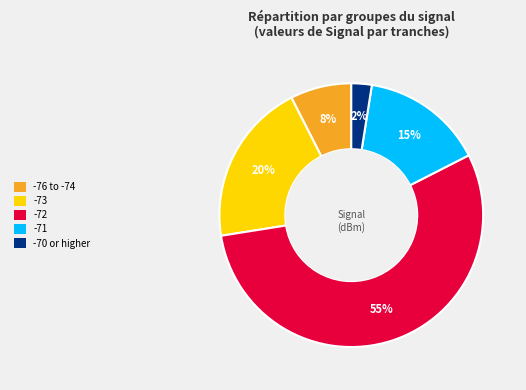

Is -72 the majority of the pie?

Yes